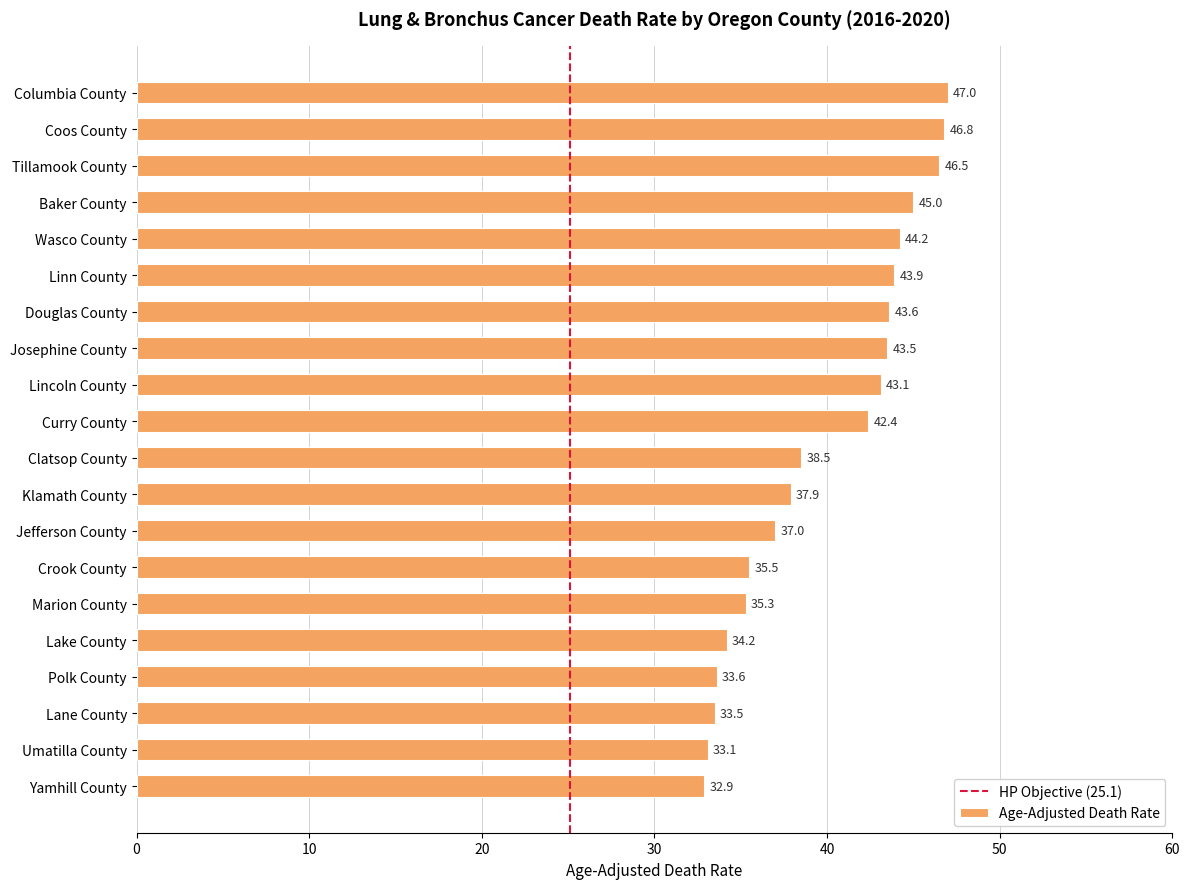

The chart shows a value of 47.0 at Columbia County. True or false?

True